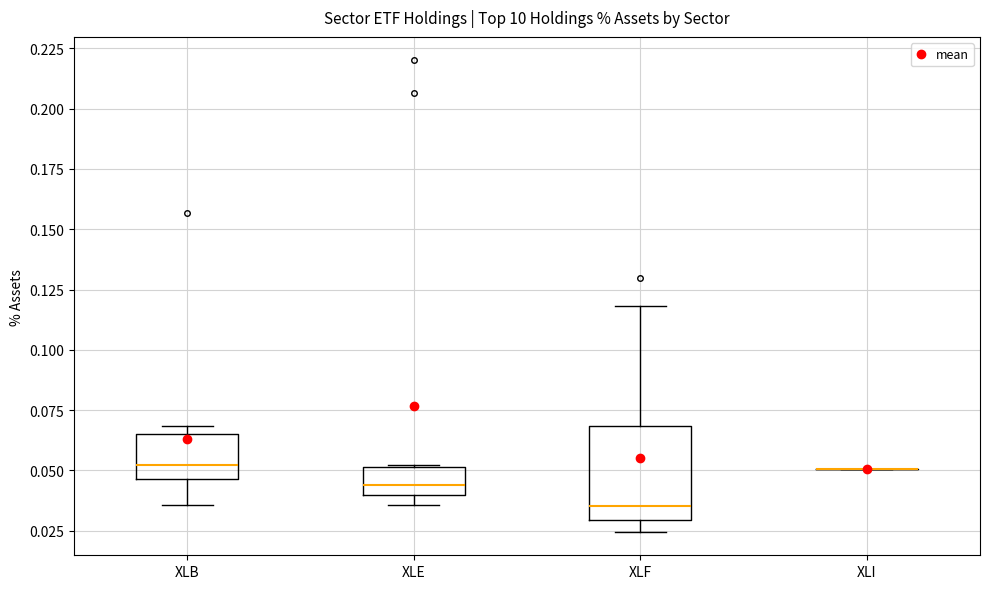

Where is the upper edge of the box for XLE on the y-axis? The values are not printed on the chart, so give them approximately, as read against the axis.

0.050